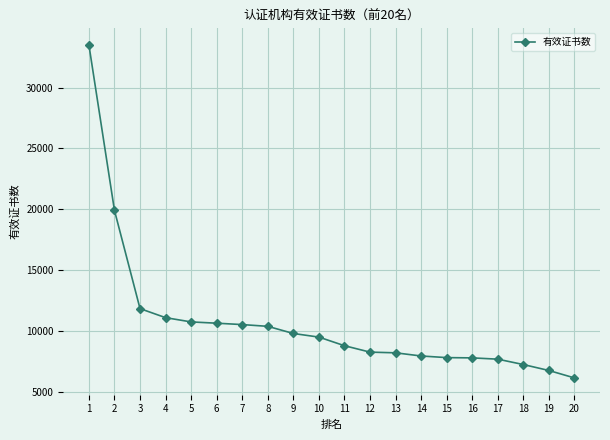

The chart shows a value of 8239 at 12. True or false?

True